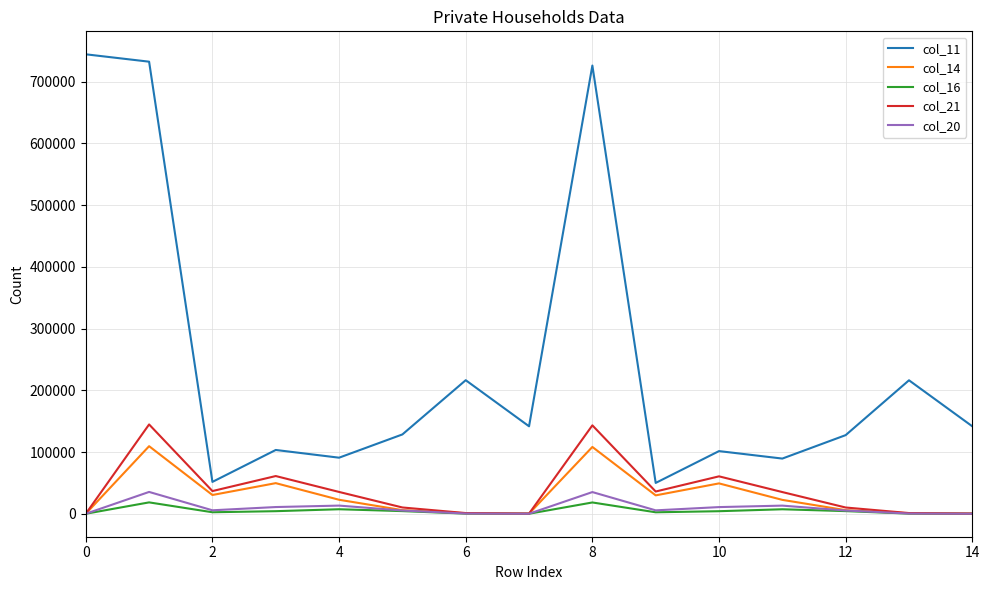

True or false: col_20 and col_11 intersect in this chart.

False